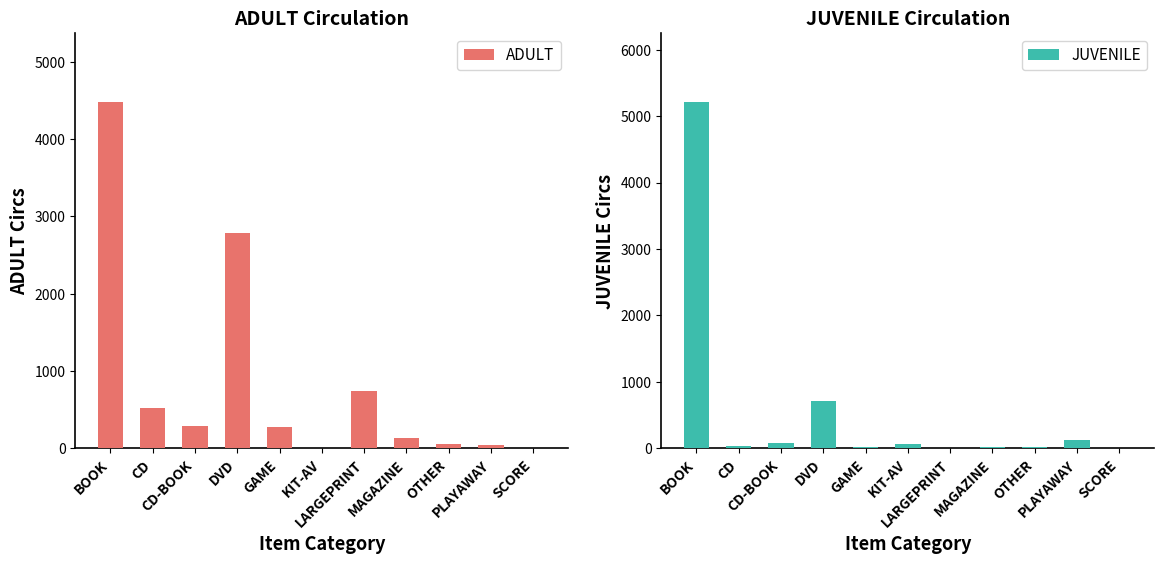

What position from the right is GAME?

7